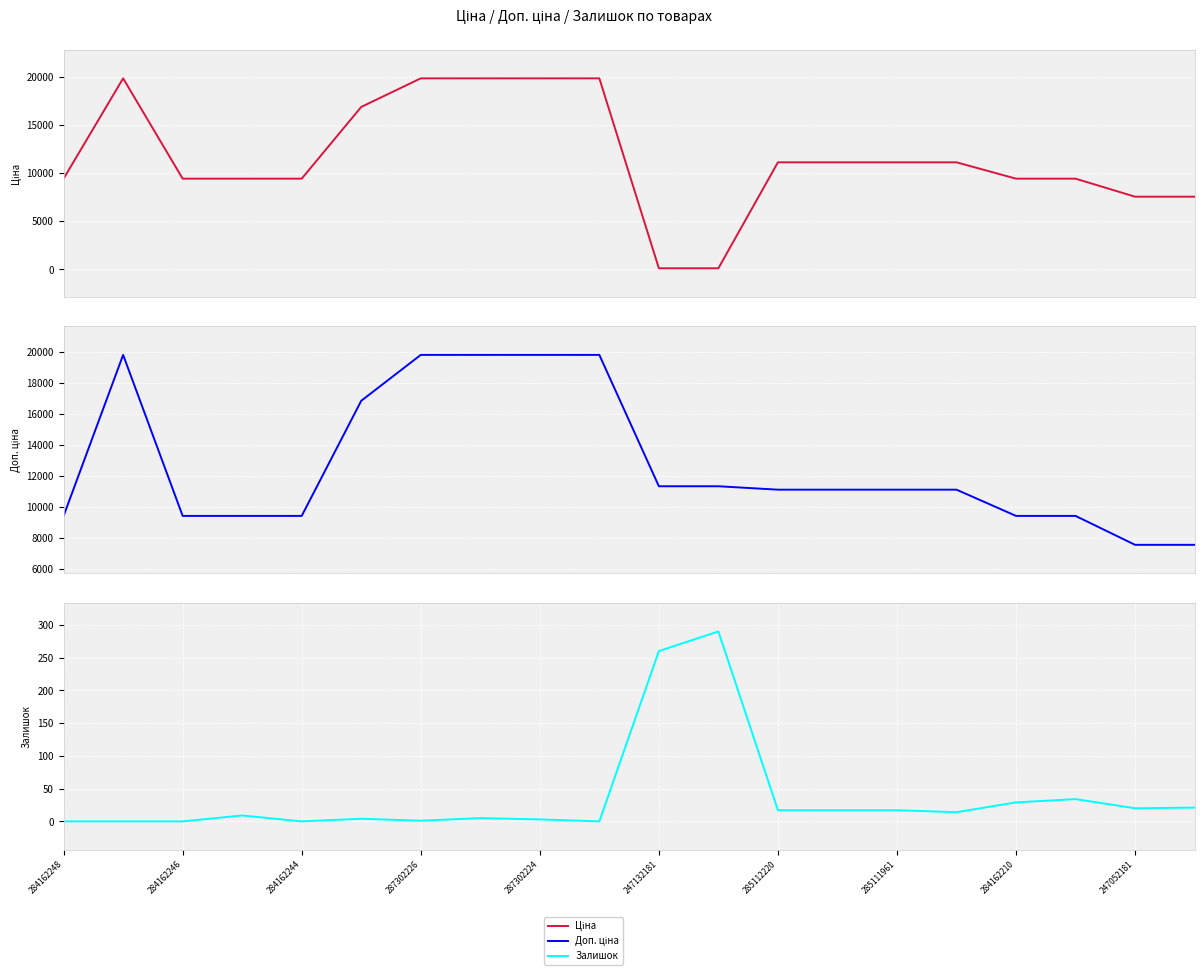

Which series has the largest range (max minus min)?

Ціна